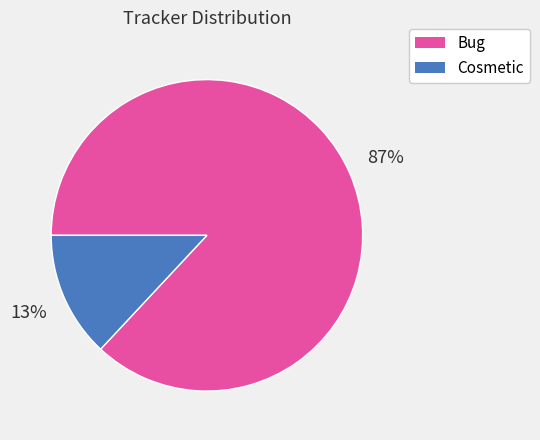

Which slice represents more than half of the pie?

Bug